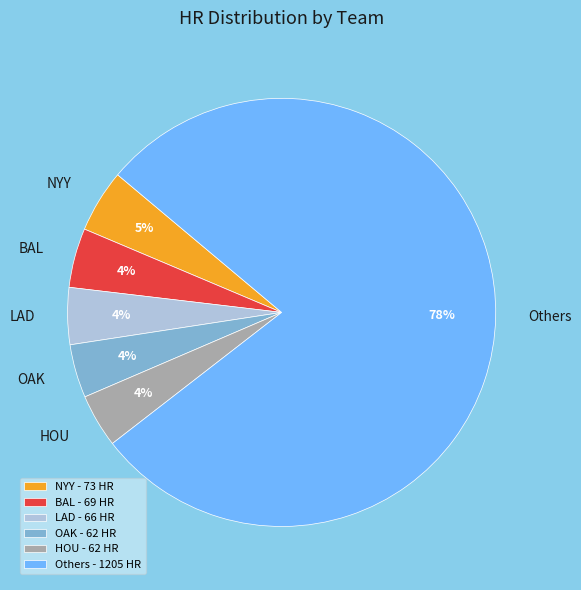

How many segments does this pie chart have?

6